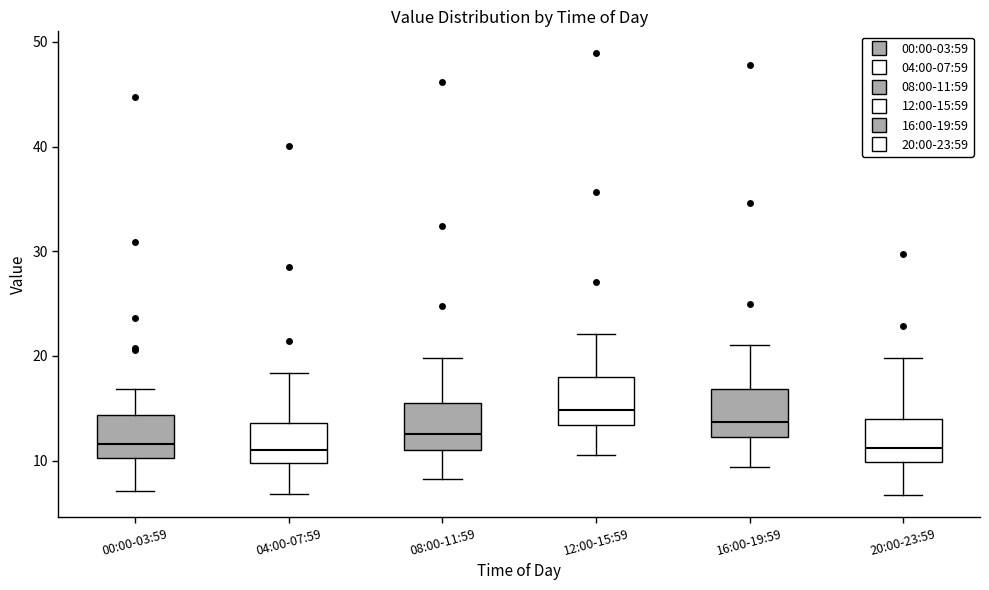

Reading left to right, read every box against the y-axis: the position of its median line, the range the box covers, and the ends of its whiskers. The values are not printed on the chart, so give them approximately, as read against the axis.

00:00-03:59: median 12, box 10 to 14, whiskers 7 to 17
04:00-07:59: median 11, box 10 to 14, whiskers 7 to 18
08:00-11:59: median 13, box 11 to 16, whiskers 8 to 20
12:00-15:59: median 15, box 13 to 18, whiskers 11 to 22
16:00-19:59: median 14, box 12 to 17, whiskers 9 to 21
20:00-23:59: median 11, box 10 to 14, whiskers 7 to 20